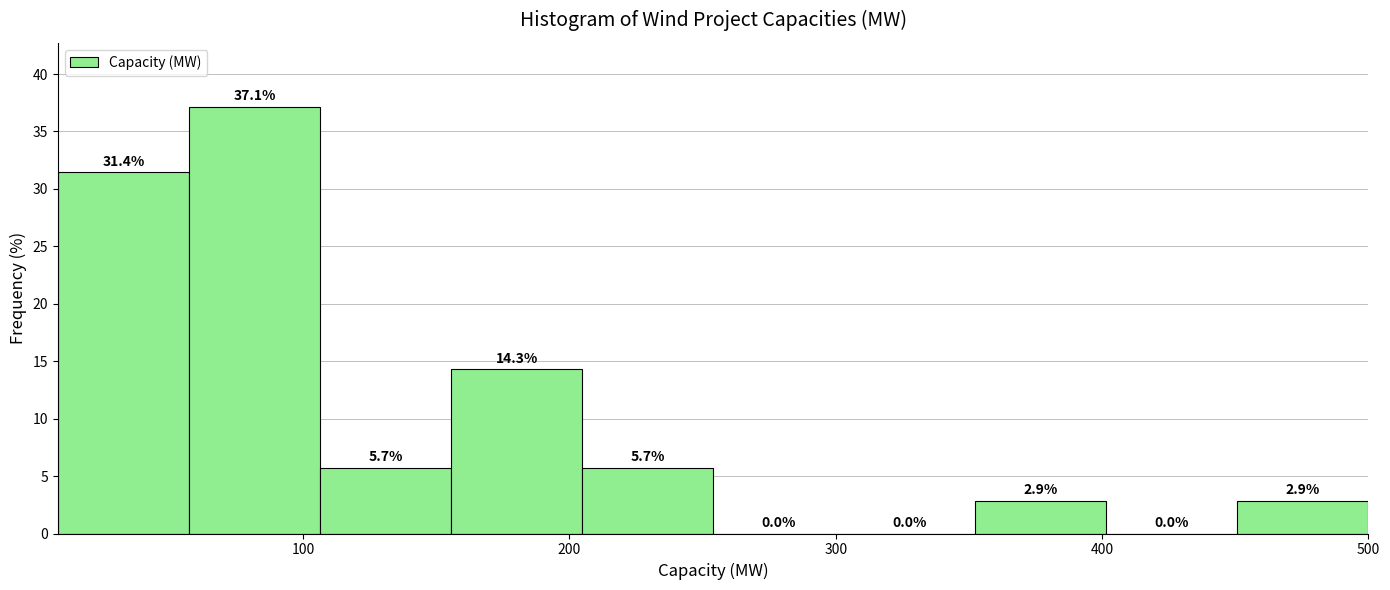

What is the height of the bar covering 110 to 160 on the x-axis? The bar edges are not printed on the chart, so give them approximately, as read against the axis.

5.7